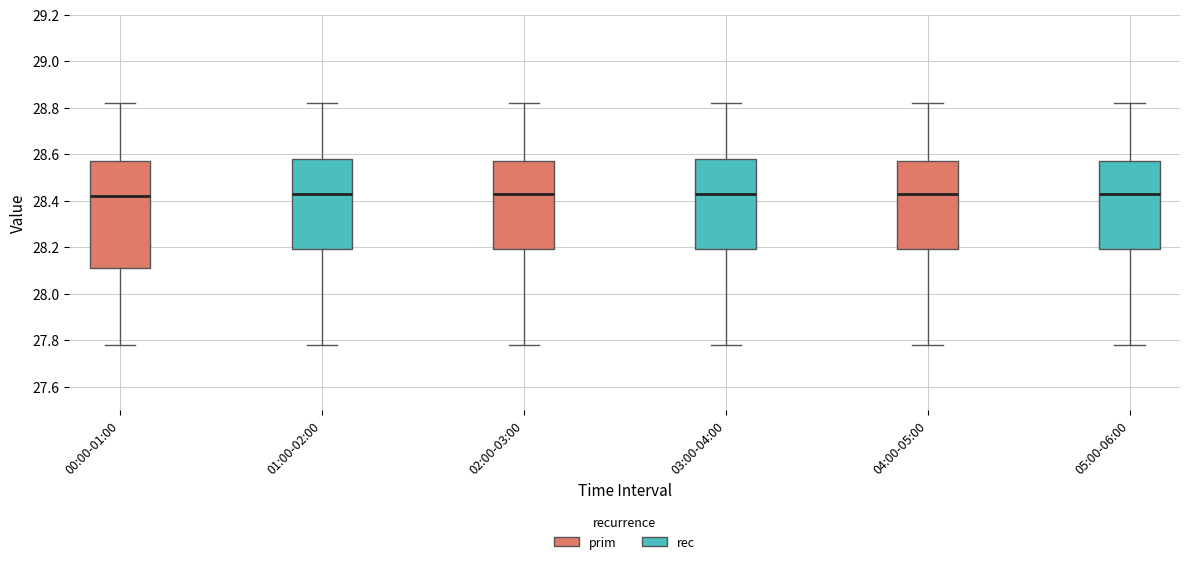

Reading left to right, read every box against the y-axis: the position of its median line, the range the box covers, and the ends of its whiskers. The values are not printed on the chart, so give them approximately, as read against the axis.

00:00-01:00: median 28.42, box 28.12 to 28.58, whiskers 27.78 to 28.82
01:00-02:00: median 28.44, box 28.20 to 28.58, whiskers 27.78 to 28.82
02:00-03:00: median 28.44, box 28.20 to 28.58, whiskers 27.78 to 28.82
03:00-04:00: median 28.44, box 28.20 to 28.58, whiskers 27.78 to 28.82
04:00-05:00: median 28.44, box 28.20 to 28.58, whiskers 27.78 to 28.82
05:00-06:00: median 28.44, box 28.20 to 28.58, whiskers 27.78 to 28.82